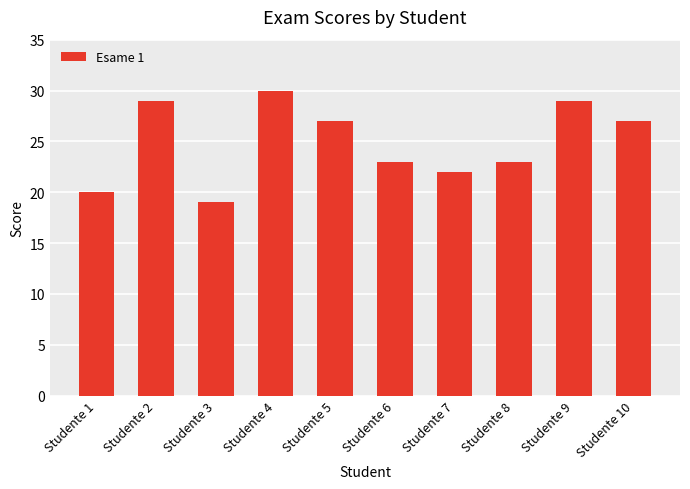

What is the difference between the maximum and minimum values?

11